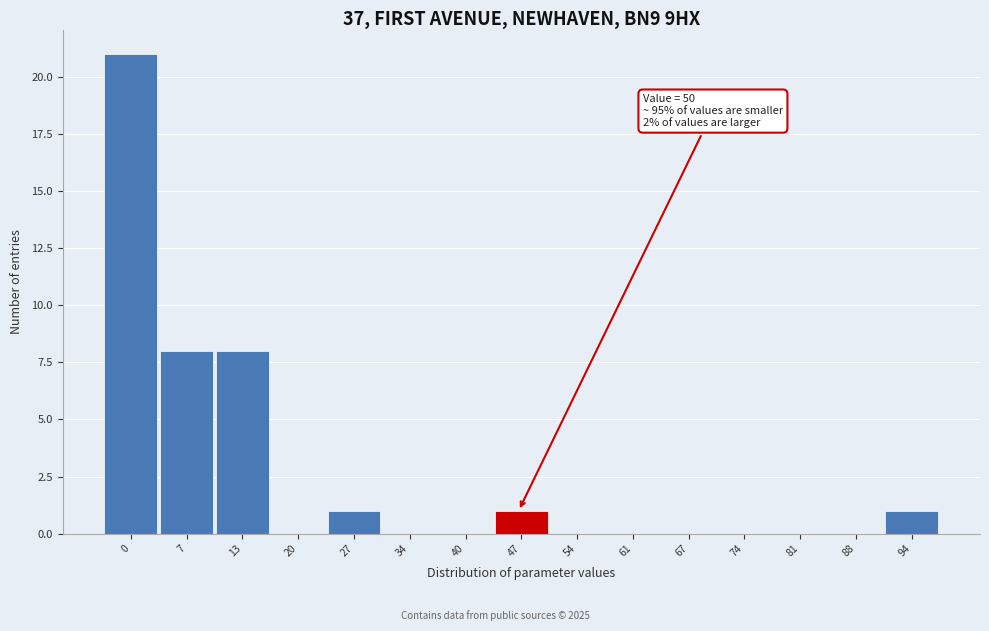

Reading left to right, extract all data points from this chart.

0=21	7=8	13=8	20=0	27=1	34=0	40=0	47=1	54=0	61=0	67=0	74=0	81=0	88=0	94=1